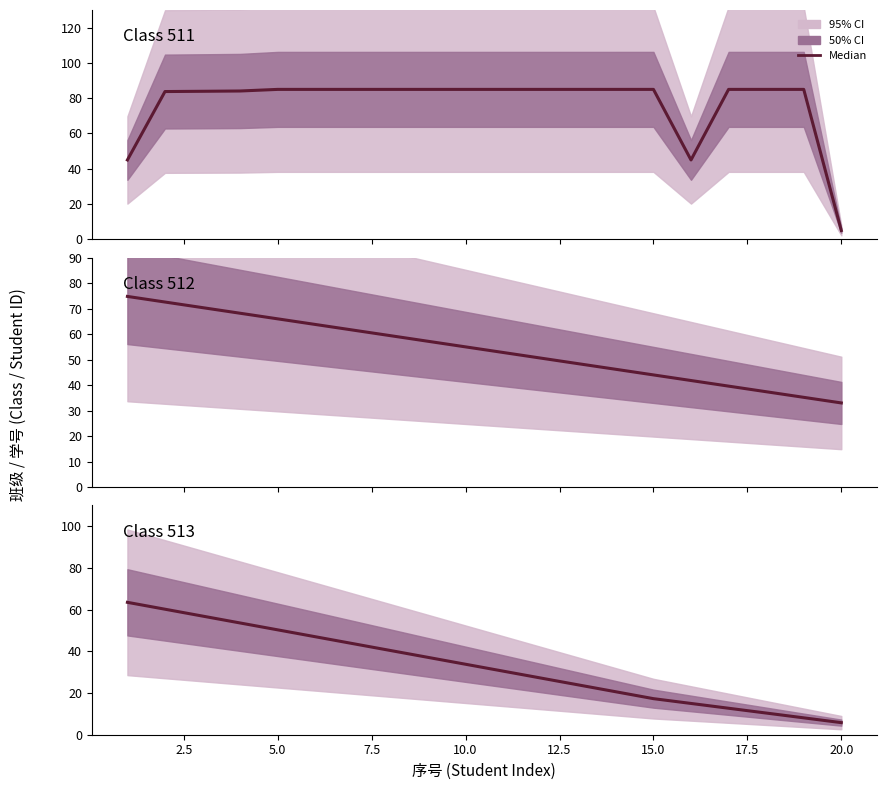

How many data points does each series have?

20